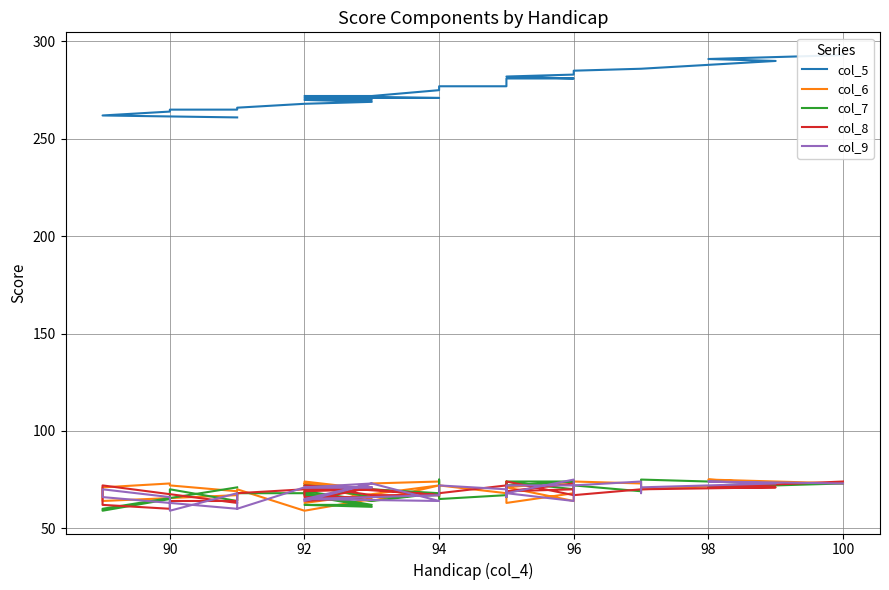

The value of col_7 at 8 is 41. True or false?

False